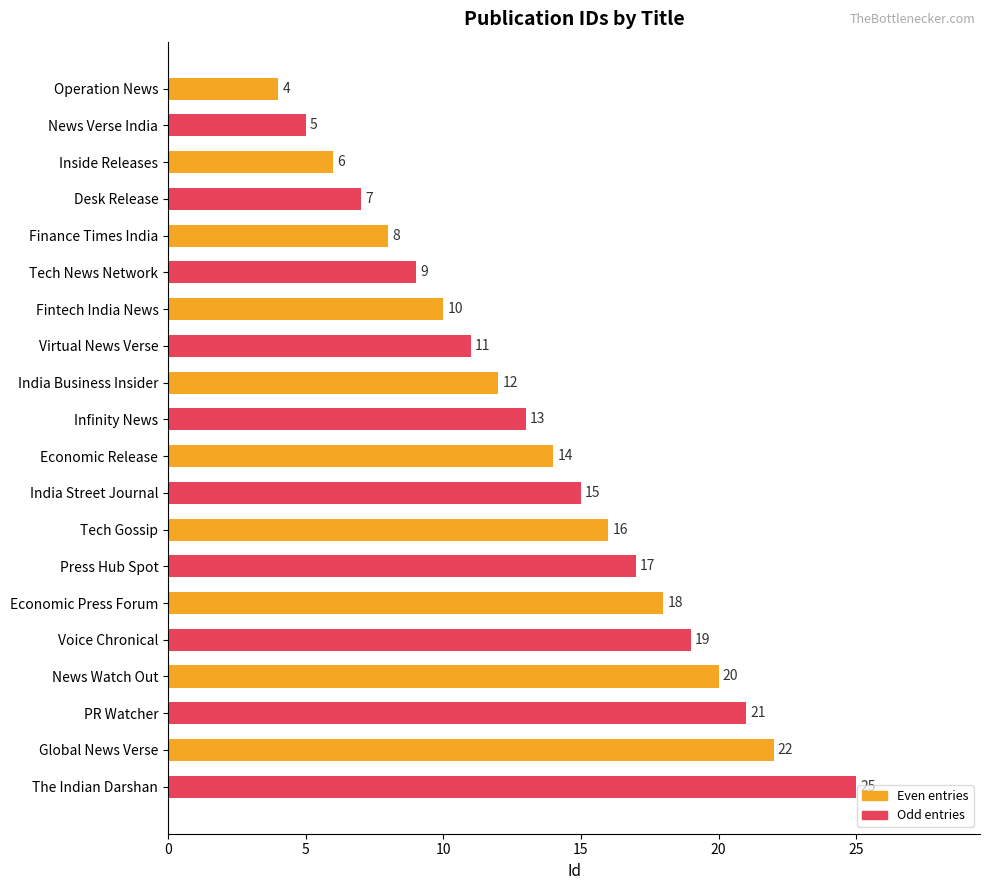

List the labels in order of value, largest first.

The Indian Darshan, Global News Verse, PR Watcher, News Watch Out, Voice Chronical, Economic Press Forum, Press Hub Spot, Tech Gossip, India Street Journal, Economic Release, Infinity News, India Business Insider, Virtual News Verse, Fintech India News, Tech News Network, Finance Times India, Desk Release, Inside Releases, News Verse India, Operation News